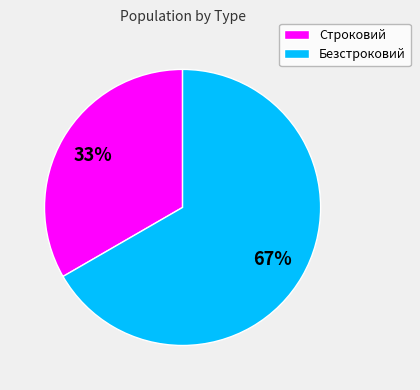

To the nearest percent, what portion does Строковий represent?

33%